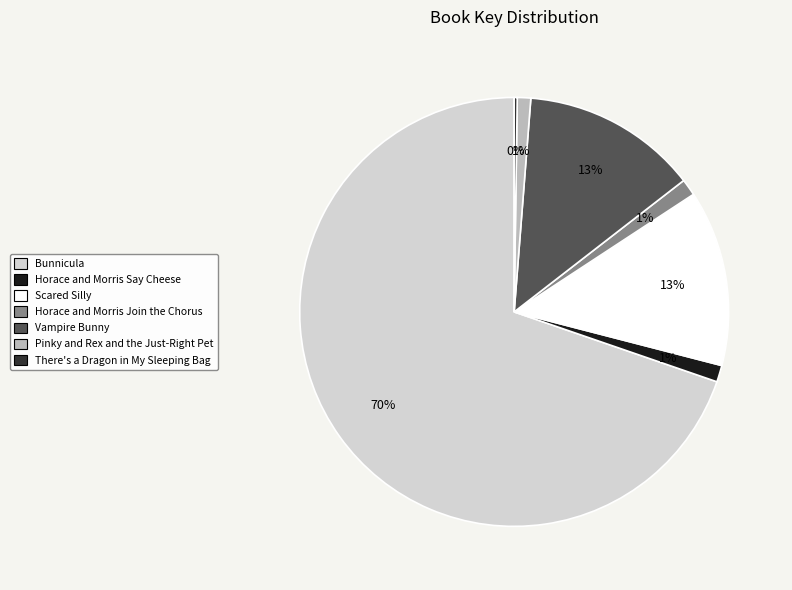

Is the sum of Horace and Morris Say Cheese and Vampire Bunny greater than half?

No